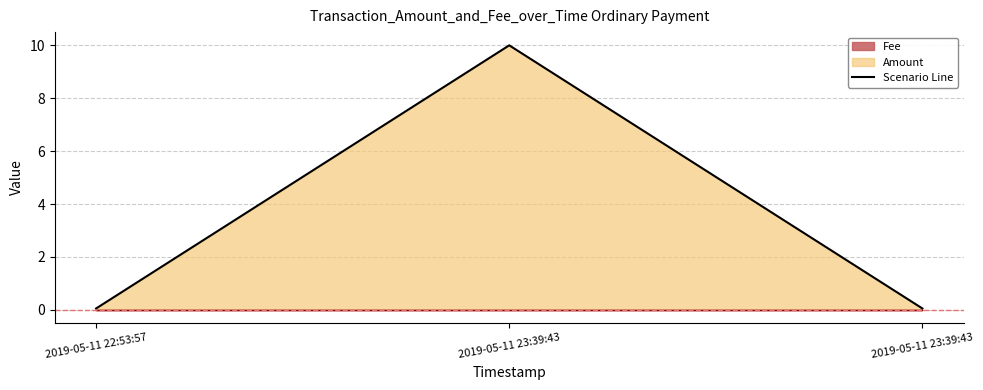

What is the sum of all values?

10.1